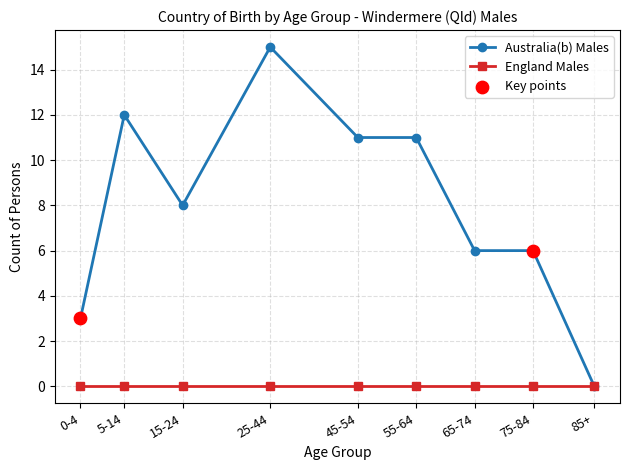

What is the spread (max minus min) of values at 5-14?

12